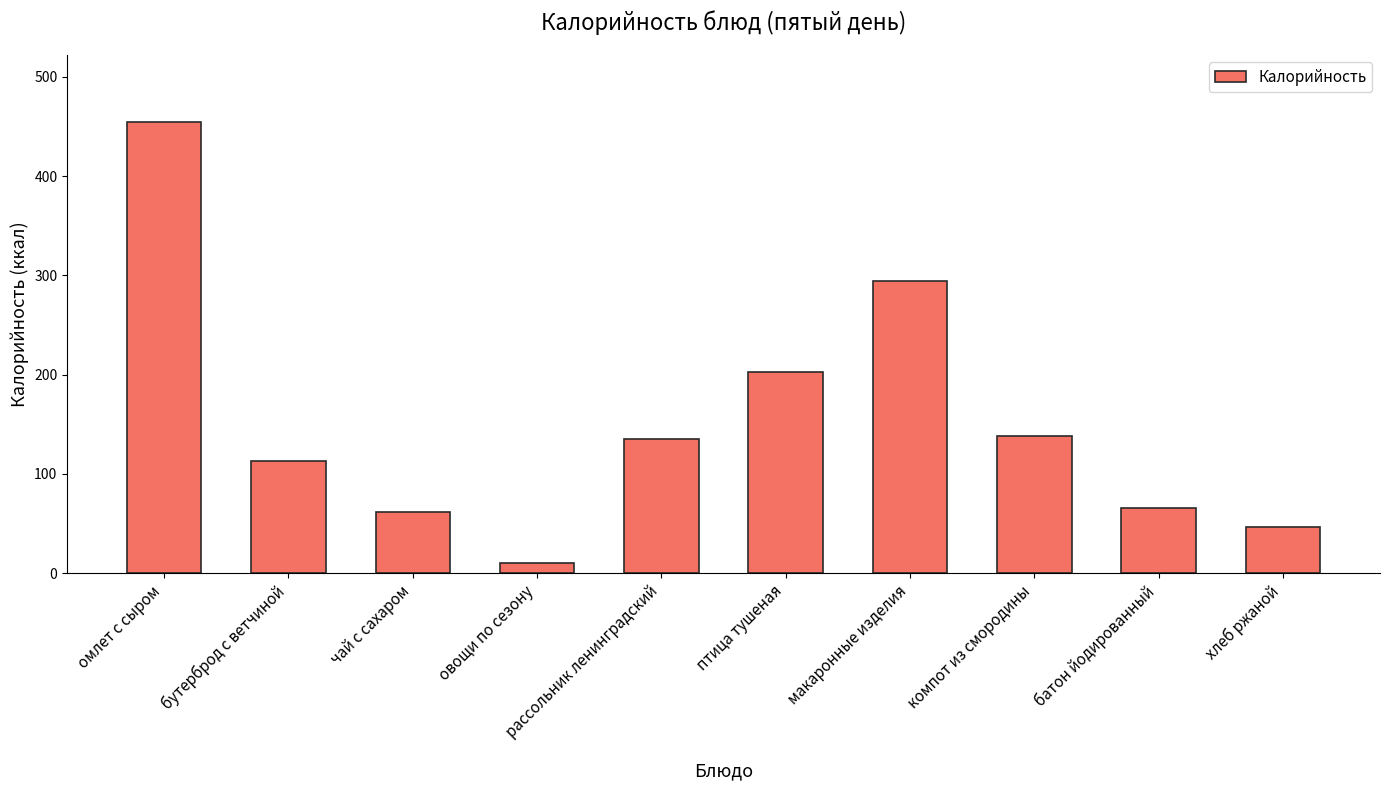

What value does the data have at макаронные изделия?

294.0